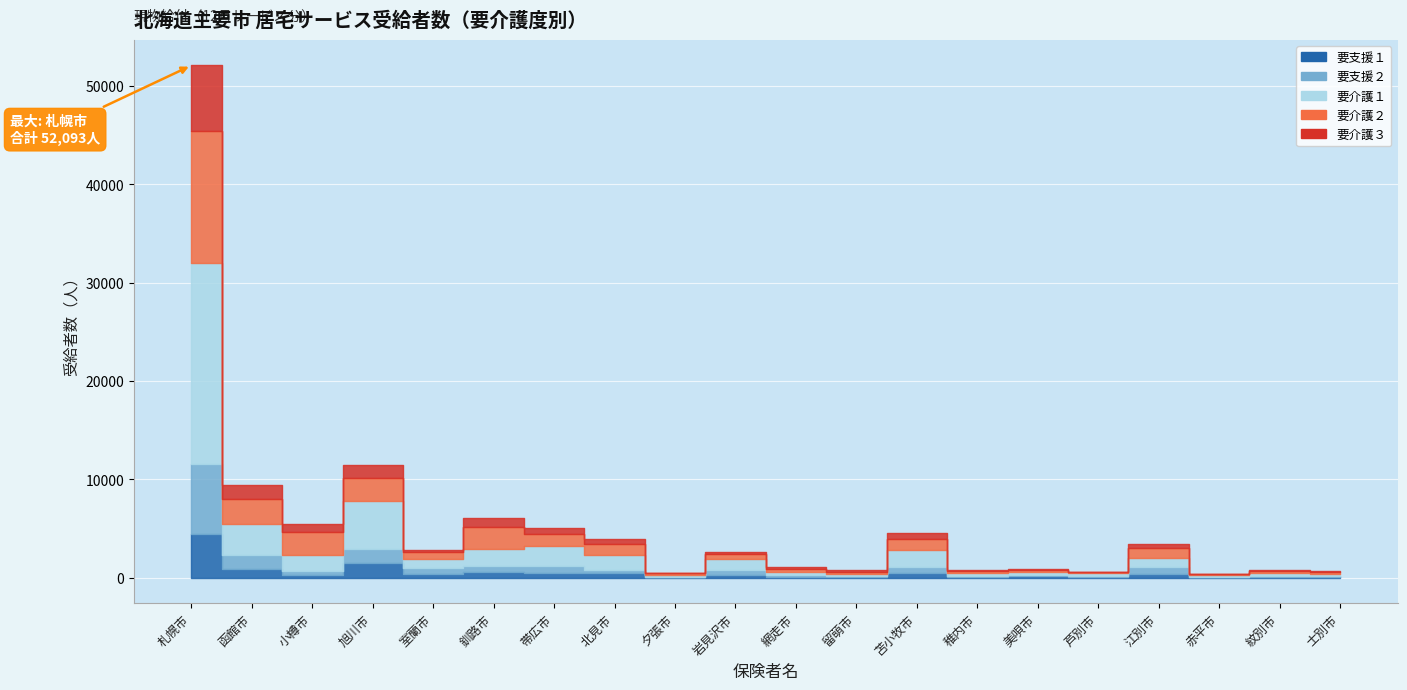

The value of 要介護２ at 稚内市 is 186. True or false?

True